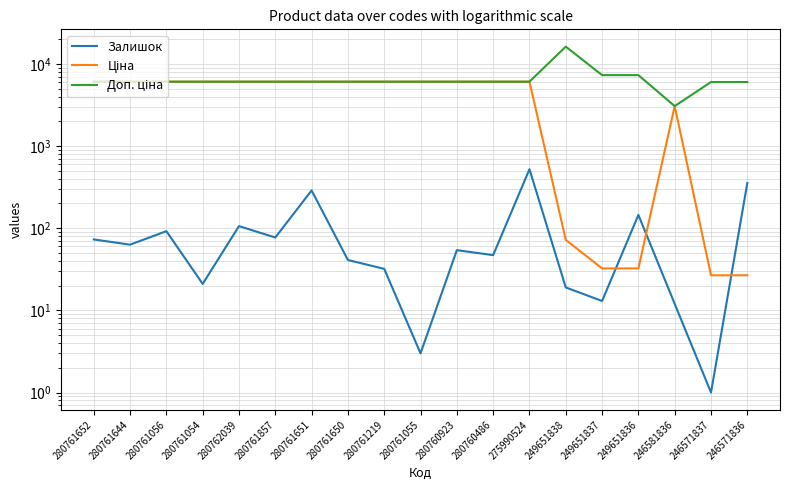

What is the maximum value for Ціна?

6067.2